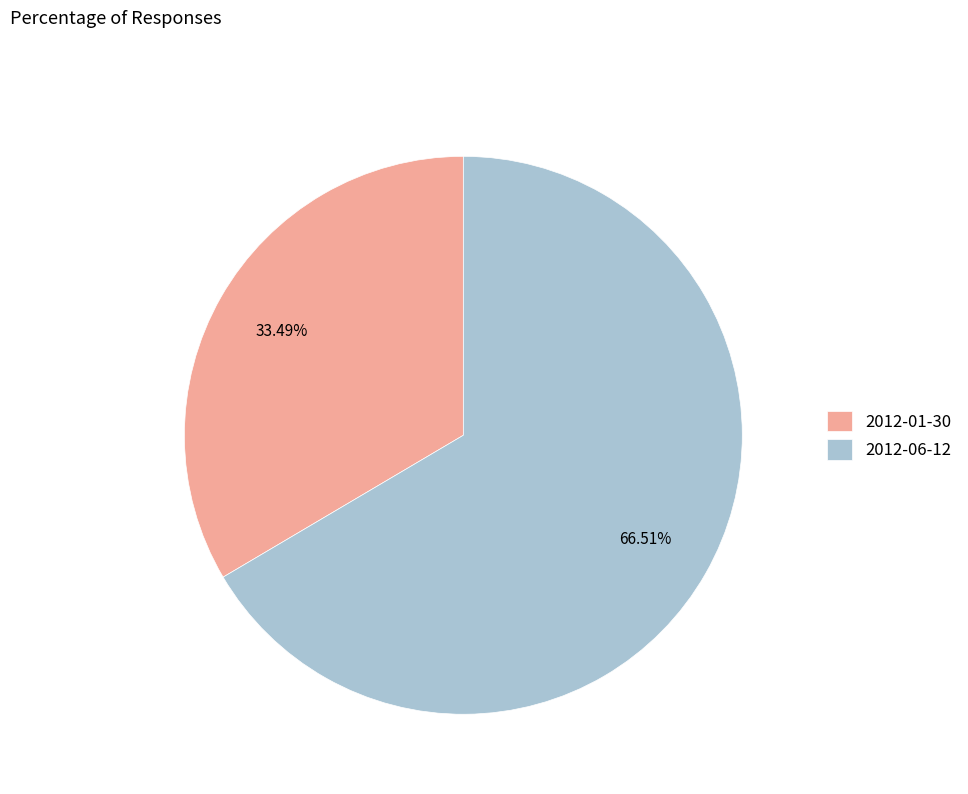

What portion of the pie excludes 2012-01-30?

66.5%